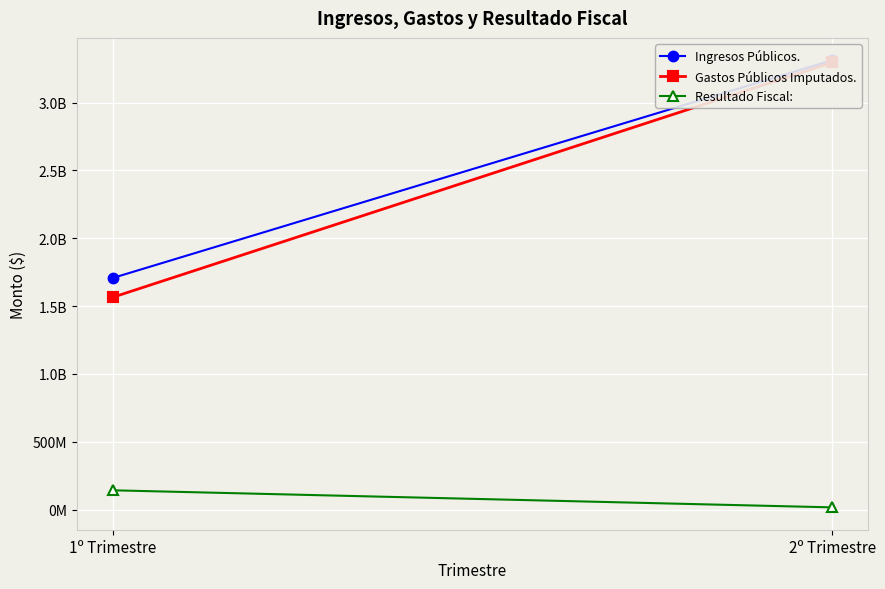

Which has a higher value, 1º Trimestre or 2º Trimestre?

2º Trimestre